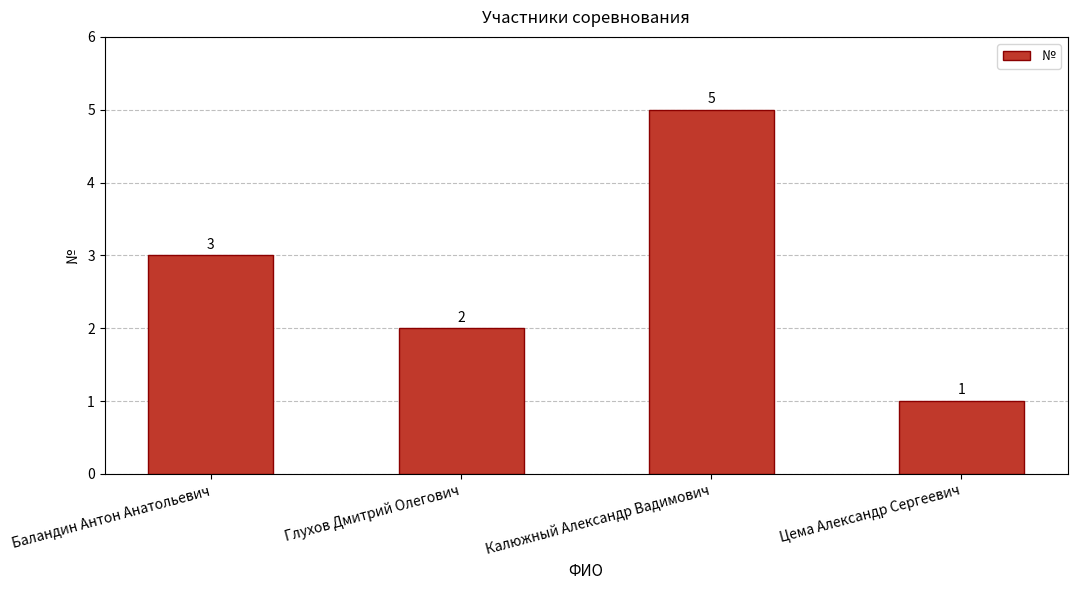

Are the bars horizontal?

No